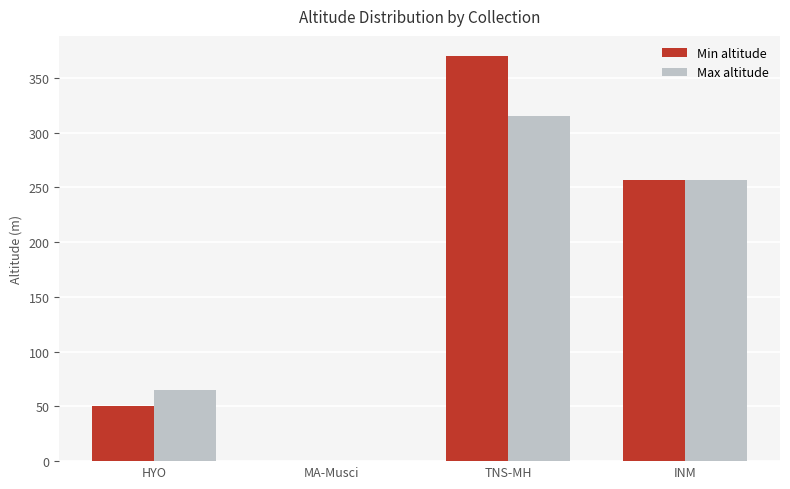

The Max altitude series shows 0 at MA-Musci. True or false?

True